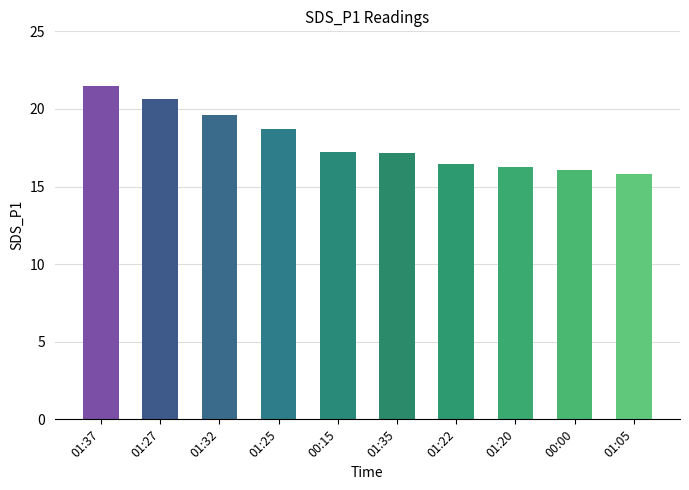

True or false: the data shows 8.9 at 01:20.

False